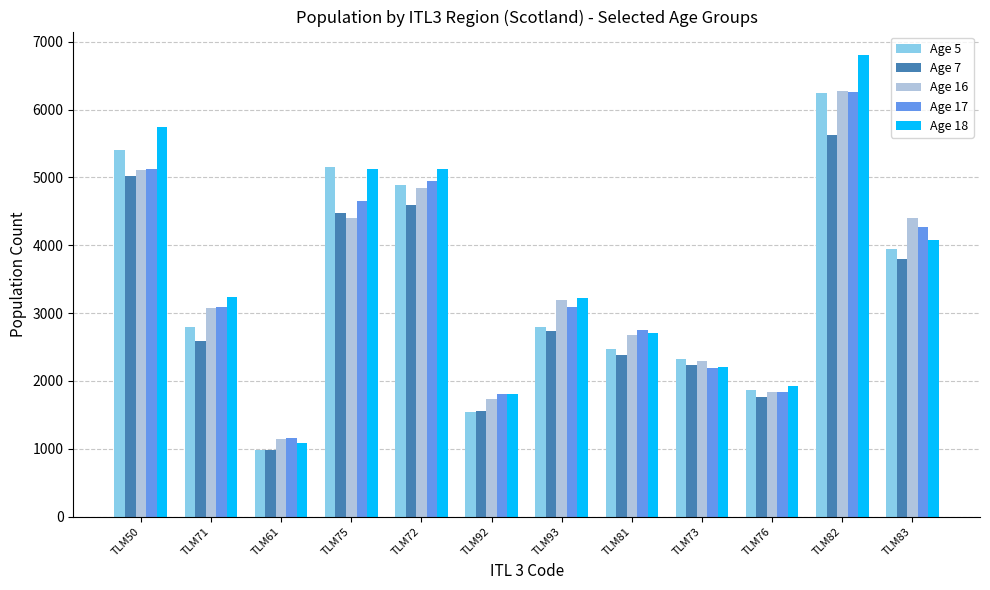

Rank the categories by Age 7 value from highest to lowest.

TLM82, TLM50, TLM72, TLM75, TLM83, TLM93, TLM71, TLM81, TLM73, TLM76, TLM92, TLM61